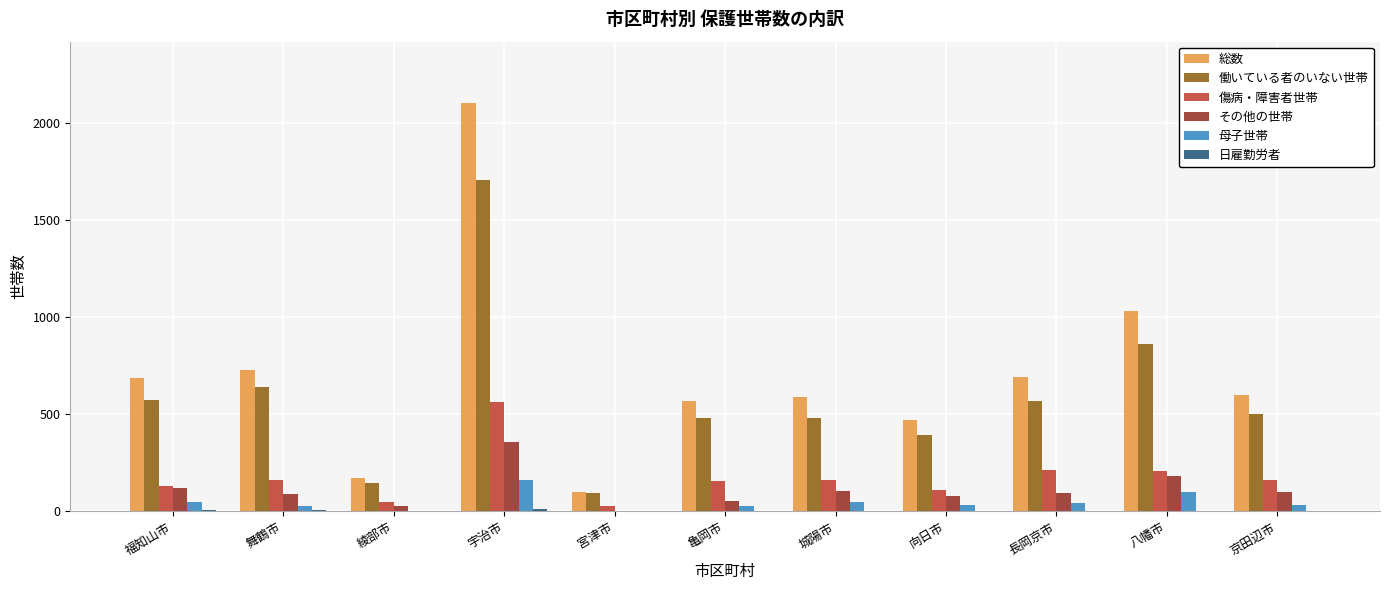

At which category is the sum across all series the highest?

宇治市